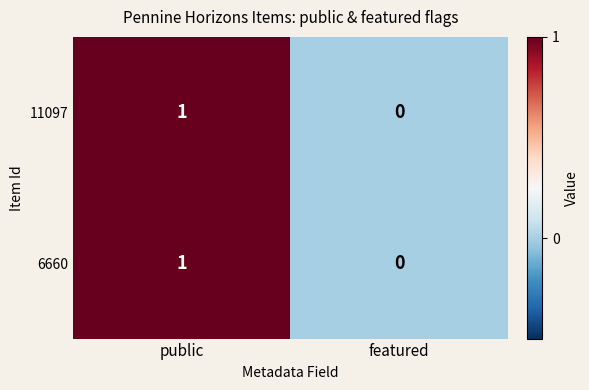

How many values in the 6660 series are below 1?

1